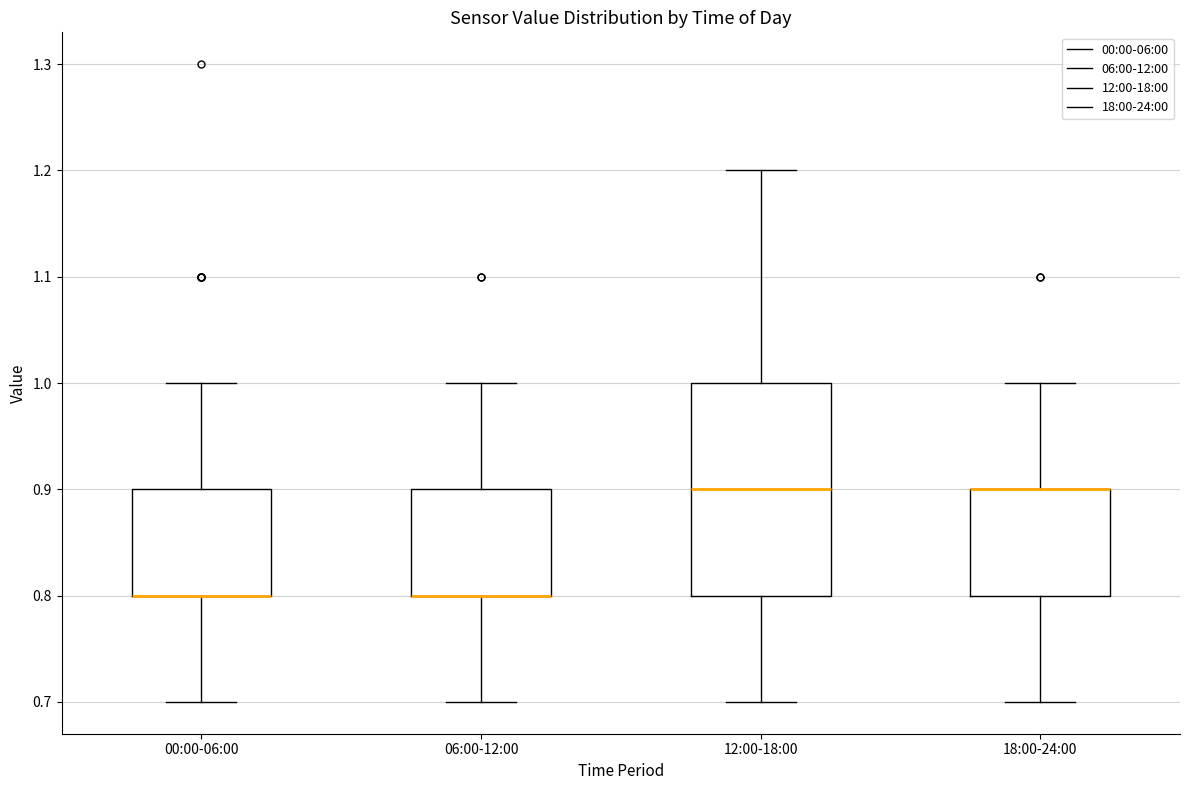

Reading left to right, transcribe this box plot: for each box, give where its median line is, the range the box spans, and where its two whiskers end, as read against the y-axis. The values are not printed on the chart, so give them approximately, as read against the axis.

00:00-06:00: median 0.8 (drawn on the box's lower edge), box 0.8 to 0.9, whiskers 0.7 to 1.0
06:00-12:00: median 0.8 (drawn on the box's lower edge), box 0.8 to 0.9, whiskers 0.7 to 1.0
12:00-18:00: median 0.9, box 0.8 to 1.0, whiskers 0.7 to 1.2
18:00-24:00: median 0.9 (drawn on the box's upper edge), box 0.8 to 0.9, whiskers 0.7 to 1.0